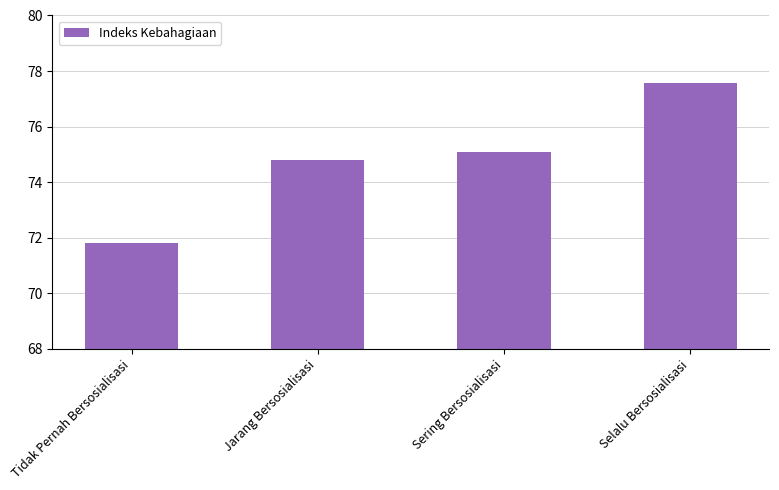

What is the difference between the maximum and minimum values?

5.7